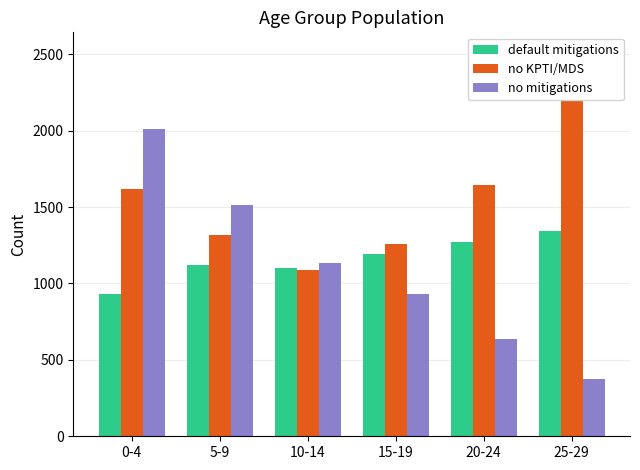

At which label is no KPTI/MDS closest to 1804?

20-24